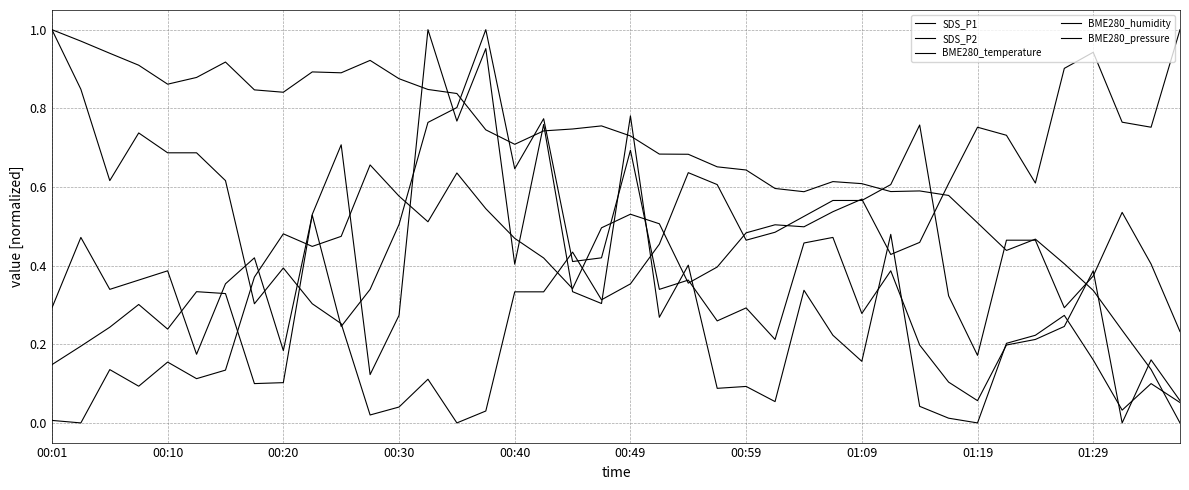

How many times do SDS_P1 and BME280_pressure cross each other?

9